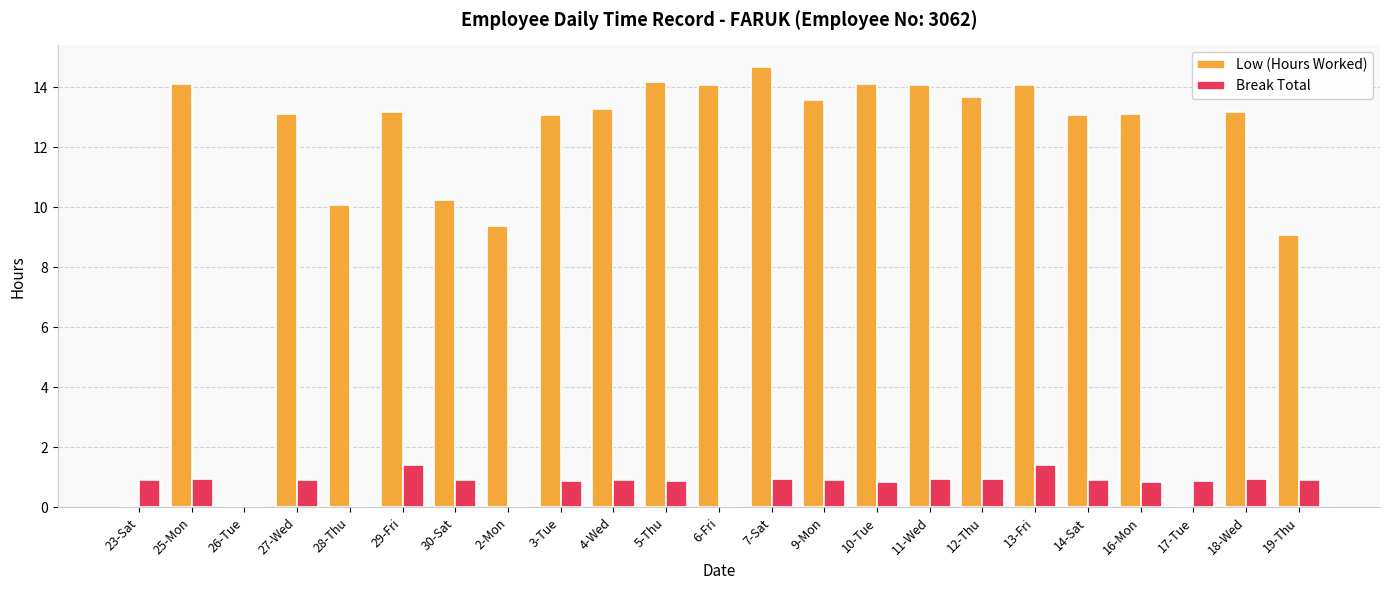

How many data points does each series have?

23